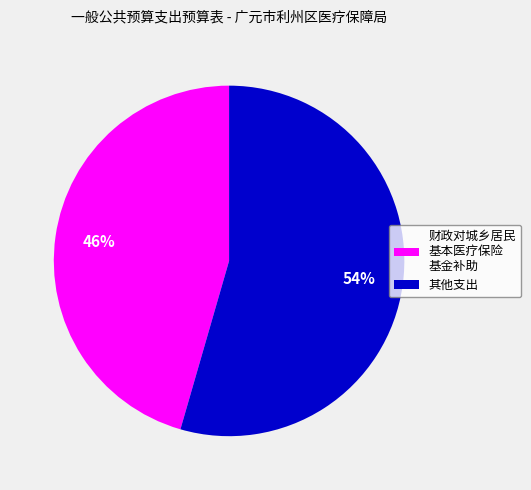

Rank the categories by value from highest to lowest.

其他支出, 财政对城乡居民 基本医疗保险 基金补助